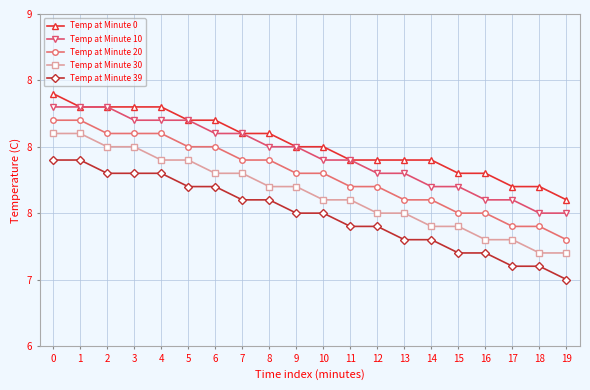

True or false: Temp at Minute 0 and Temp at Minute 30 intersect in this chart.

False